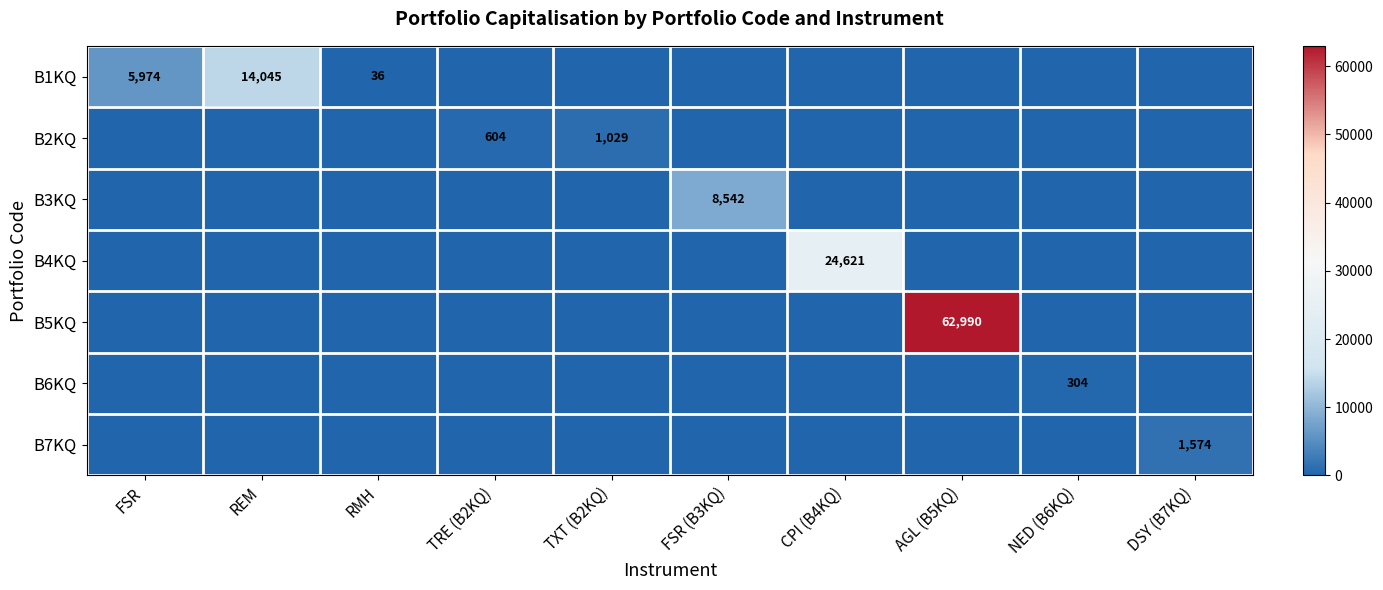

The B6KQ series shows 304 at NED (B6KQ). True or false?

True